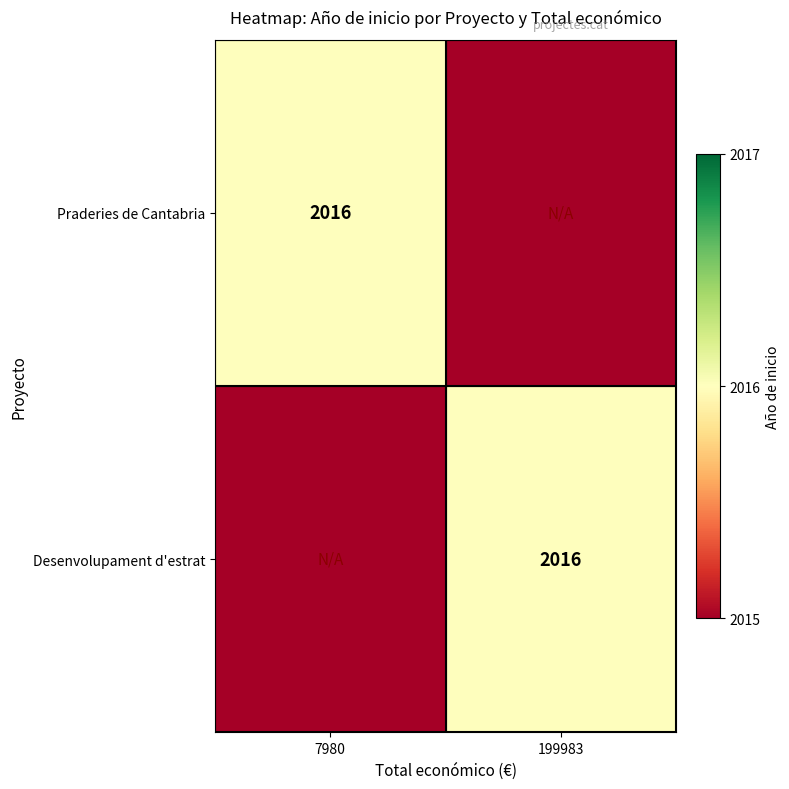

The Desenvolupament d'estrat series shows 2840 at 199983. True or false?

False